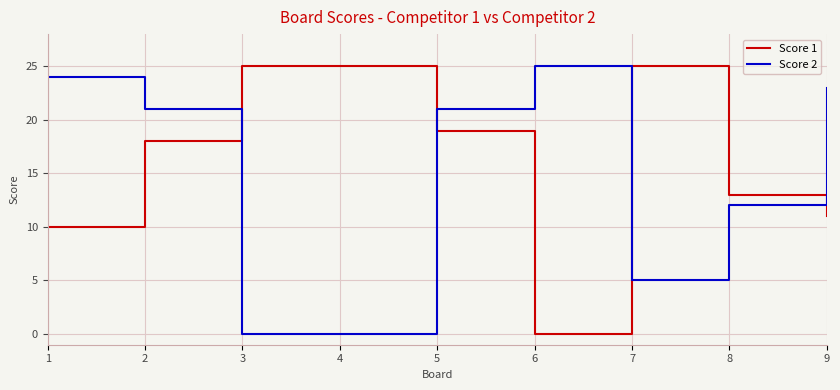

What is the maximum value for Score 2?

25